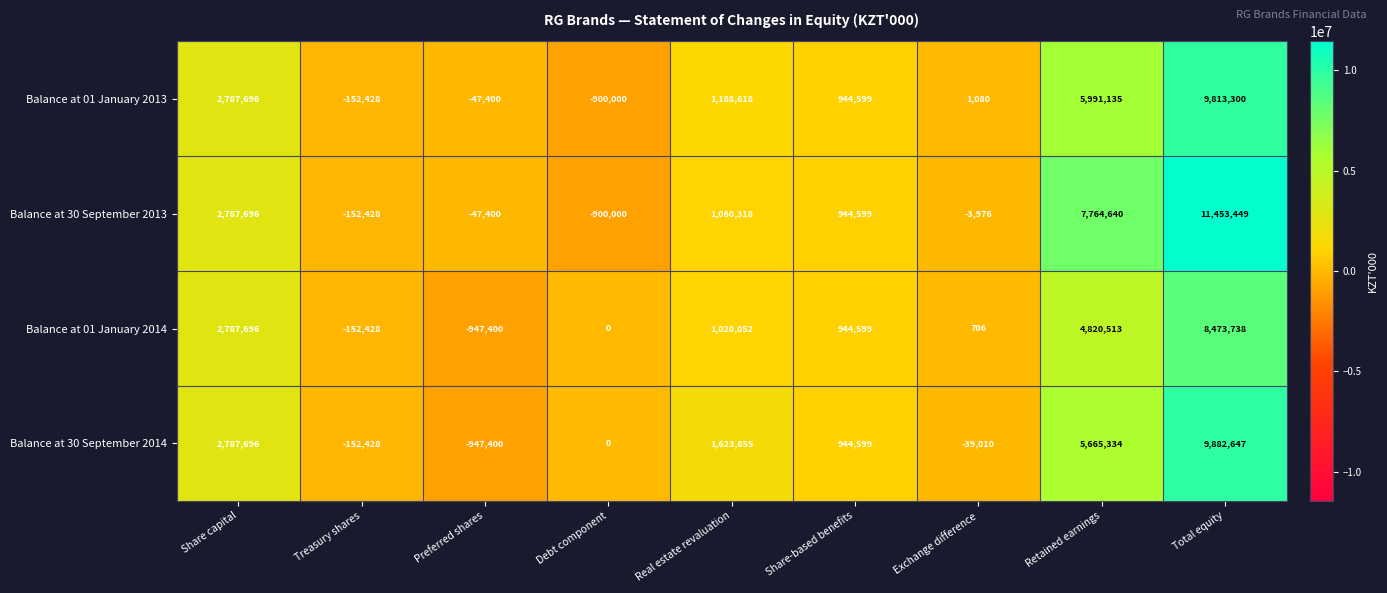

How many positive values does the Balance at 01 January 2013 series have?

6